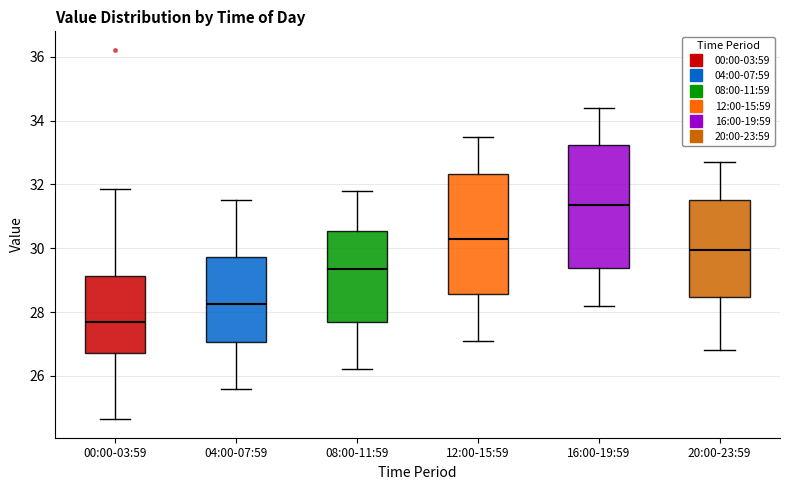

Which box's median line is the highest?

16:00-19:59